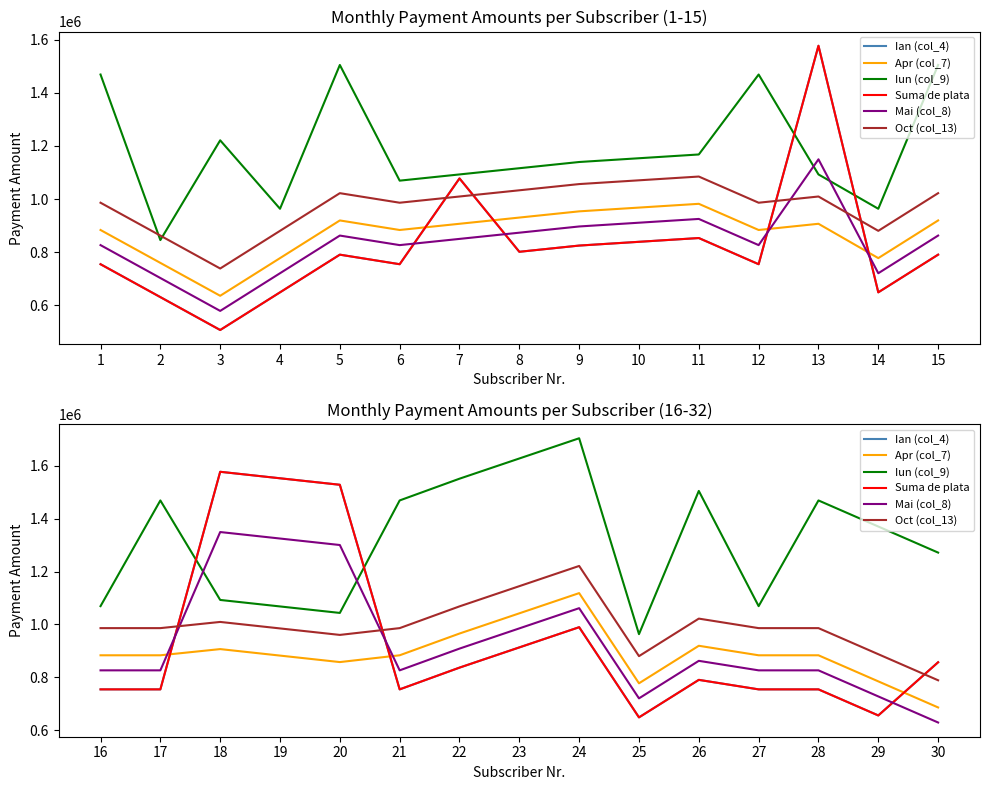

Which series has the largest range (max minus min)?

Ian (col_4)